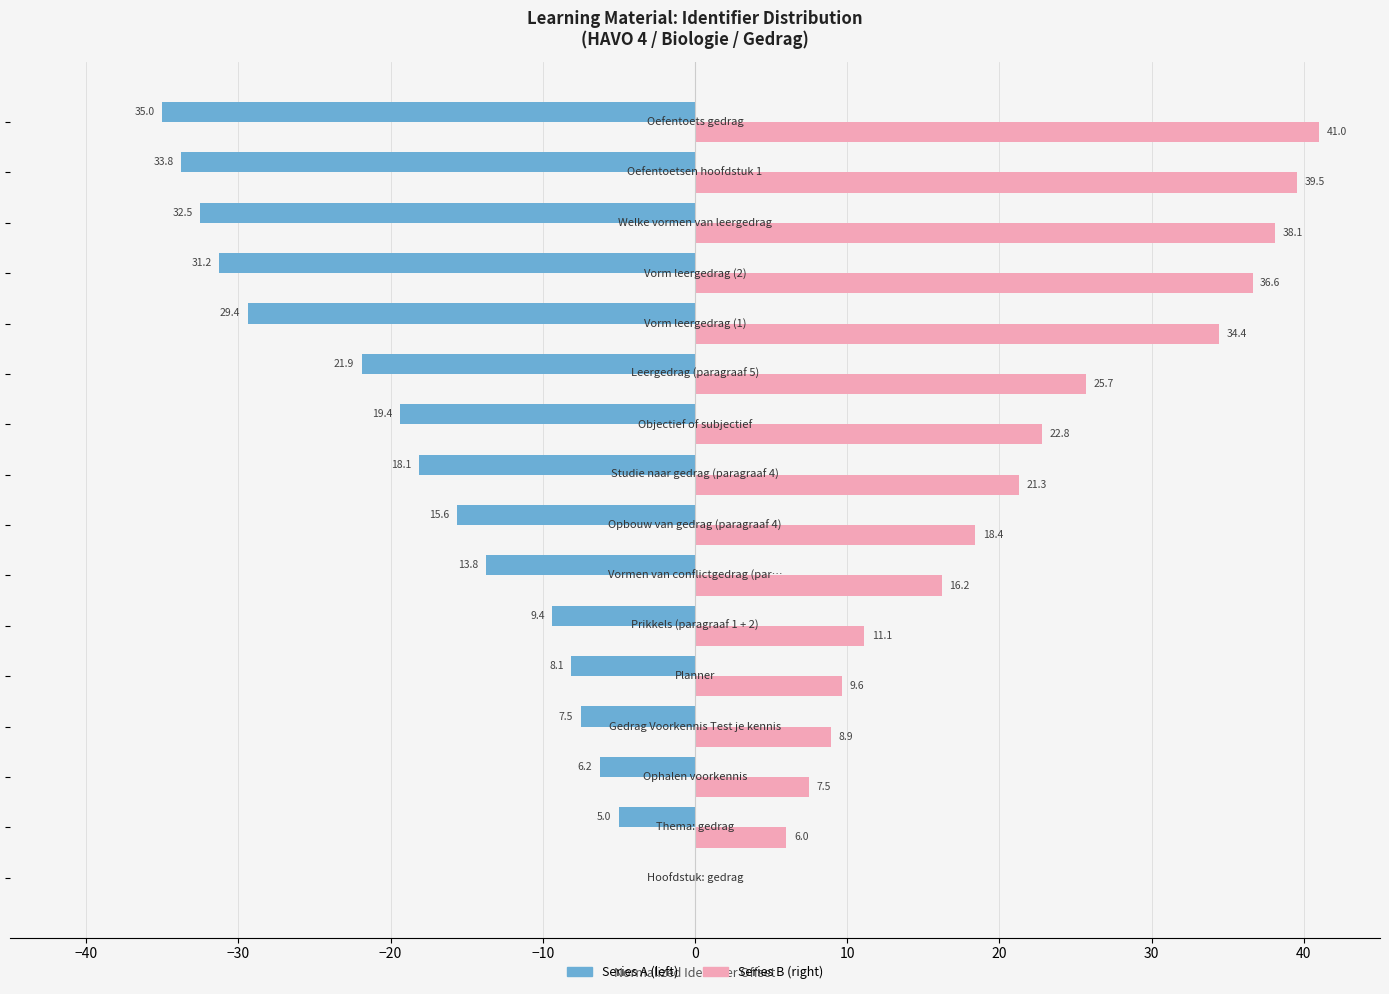

What is the greatest value displayed?

41.0